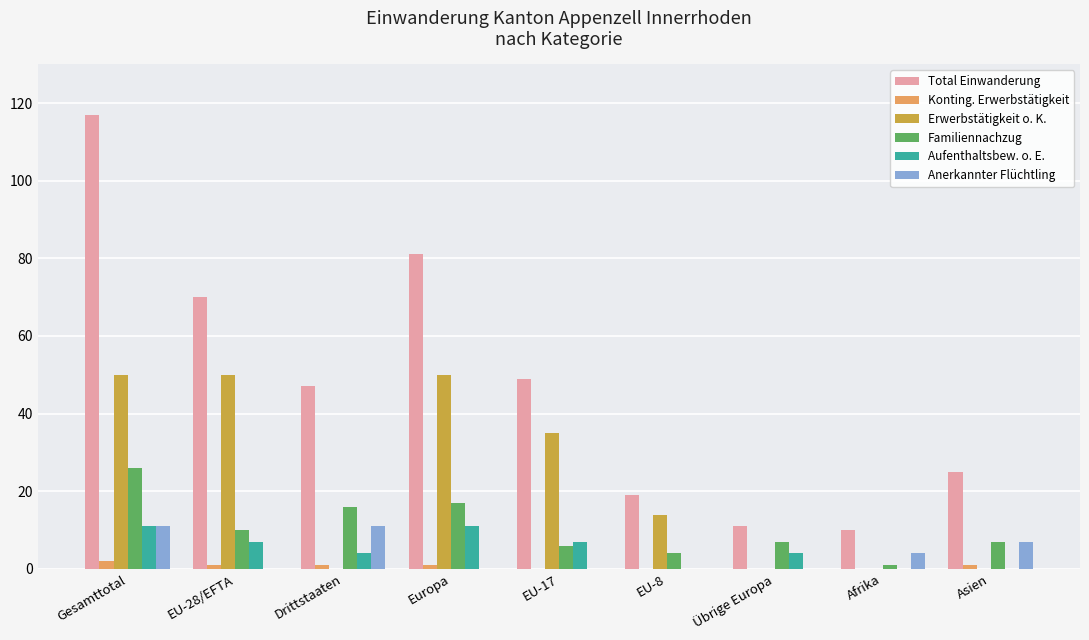

Which series has the largest total across all categories?

Total Einwanderung